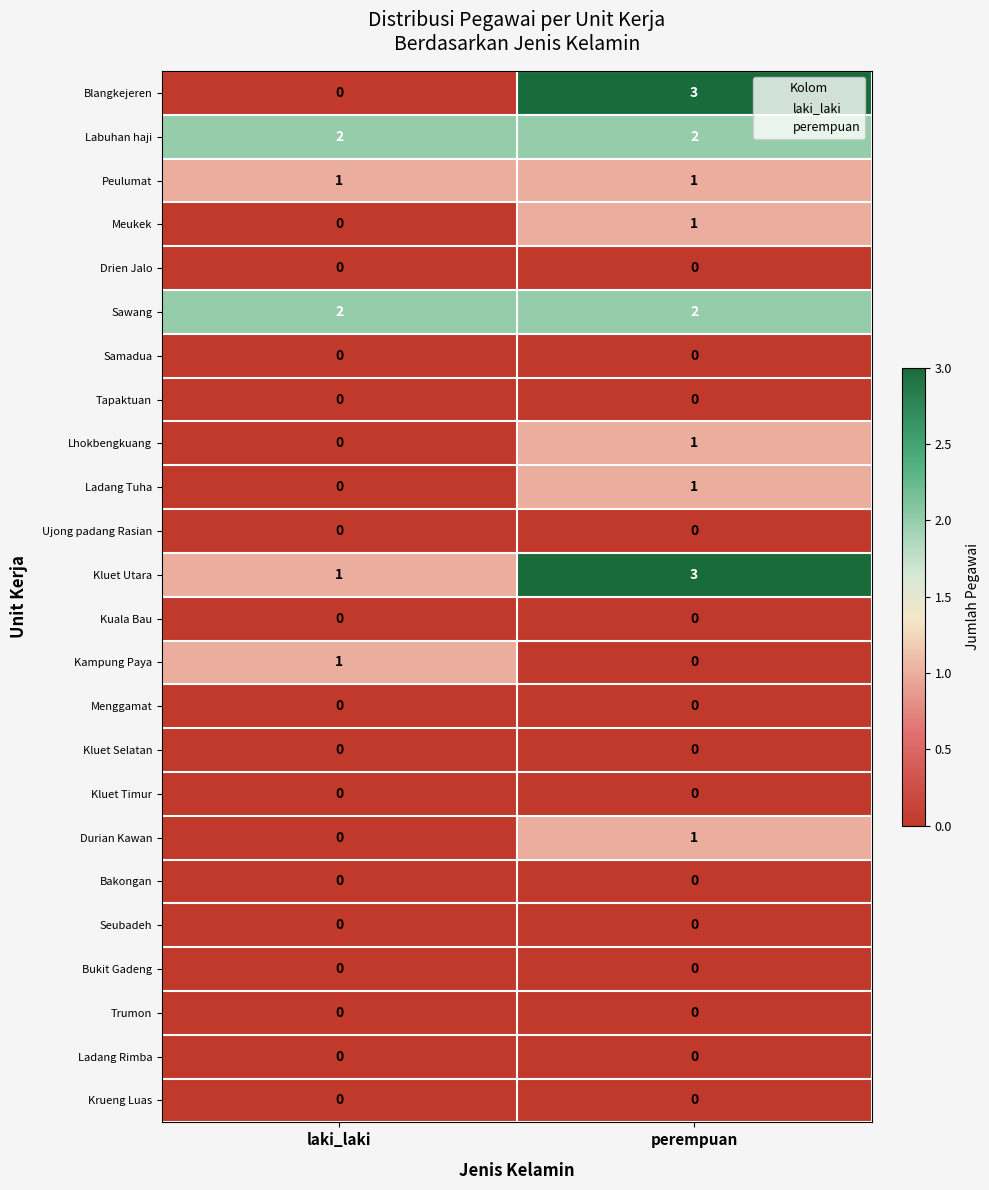

The Peulumat series shows 1 at perempuan. True or false?

True